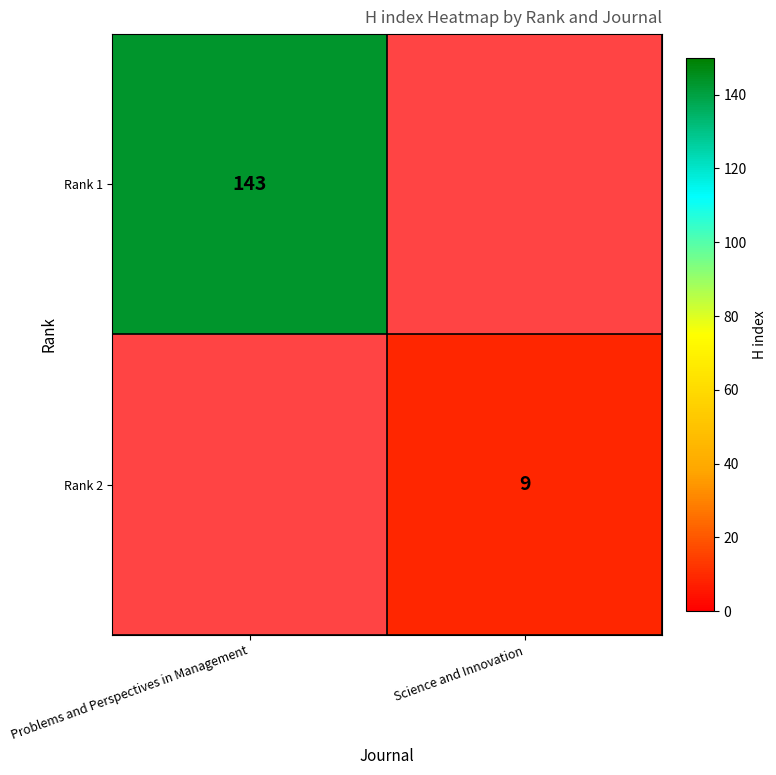

Is the value of Rank 2 at Science and Innovation greater than the value of Rank 1 at Problems and Perspectives in Management?

No